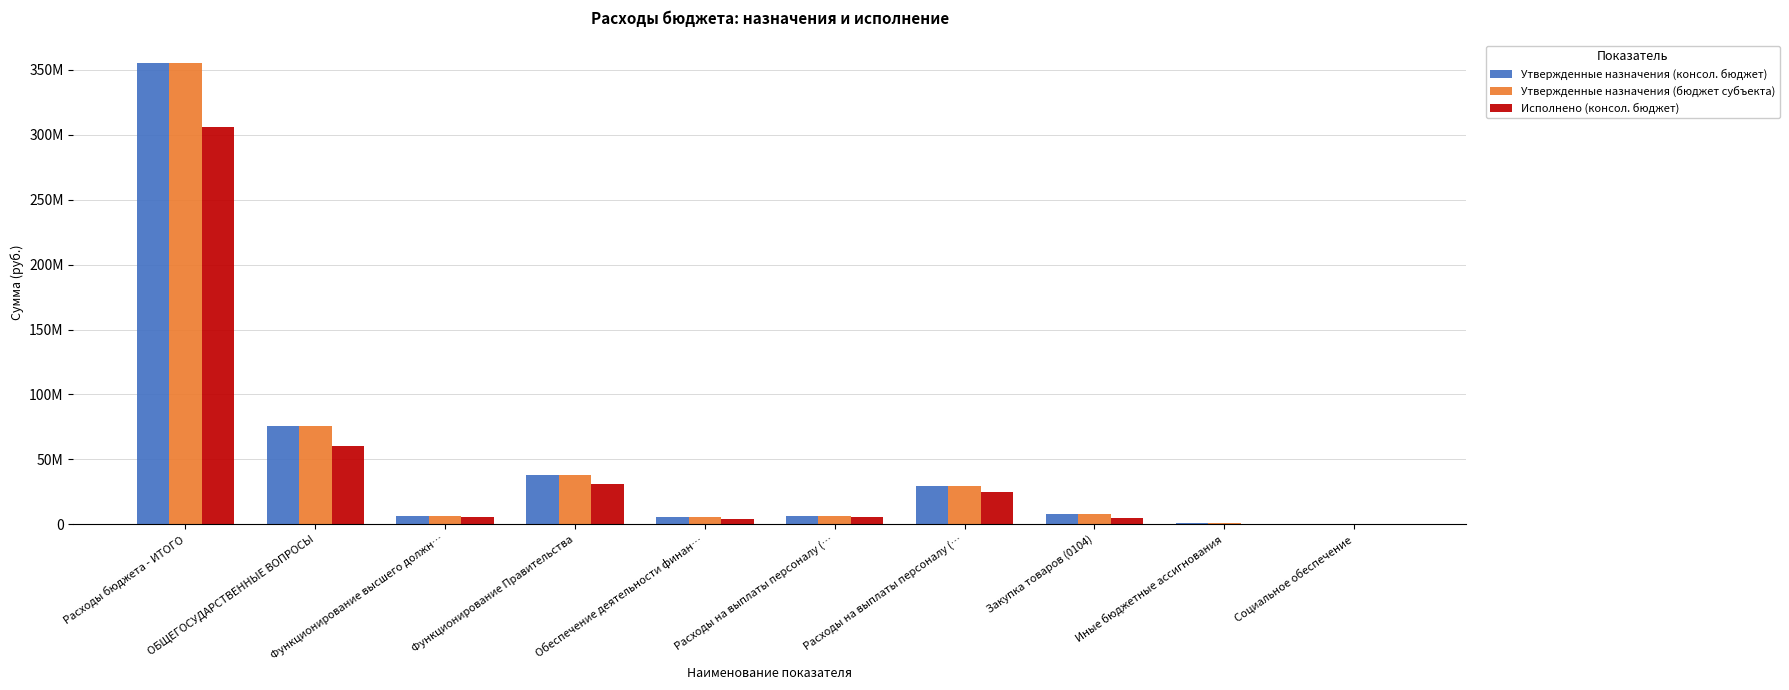

How many distinct data groups are displayed?

3